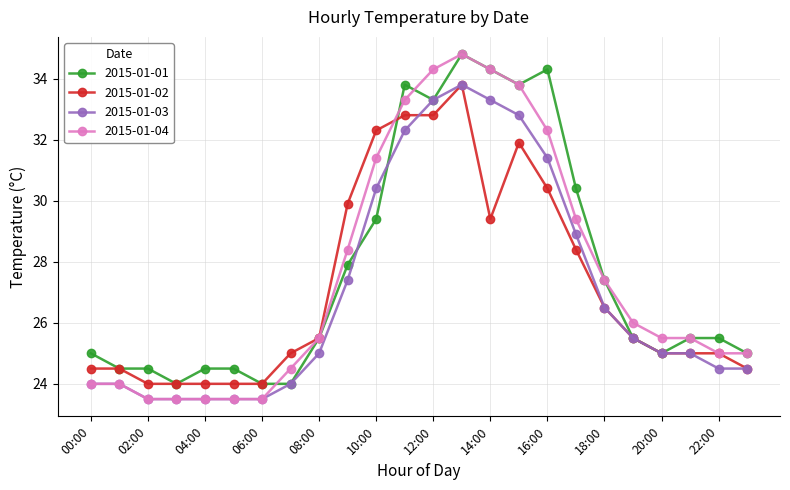

What is the difference between the maximum and minimum values in the 2015-01-03 series?

10.3